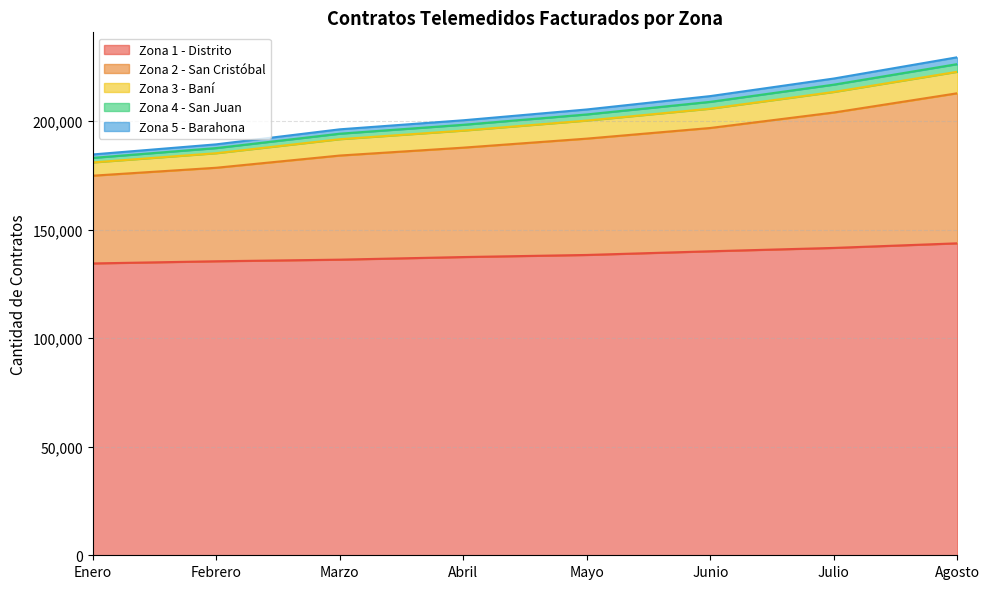

Is the value of Zona 5 - Barahona at Febrero greater than the value of Zona 4 - San Juan at Febrero?

No